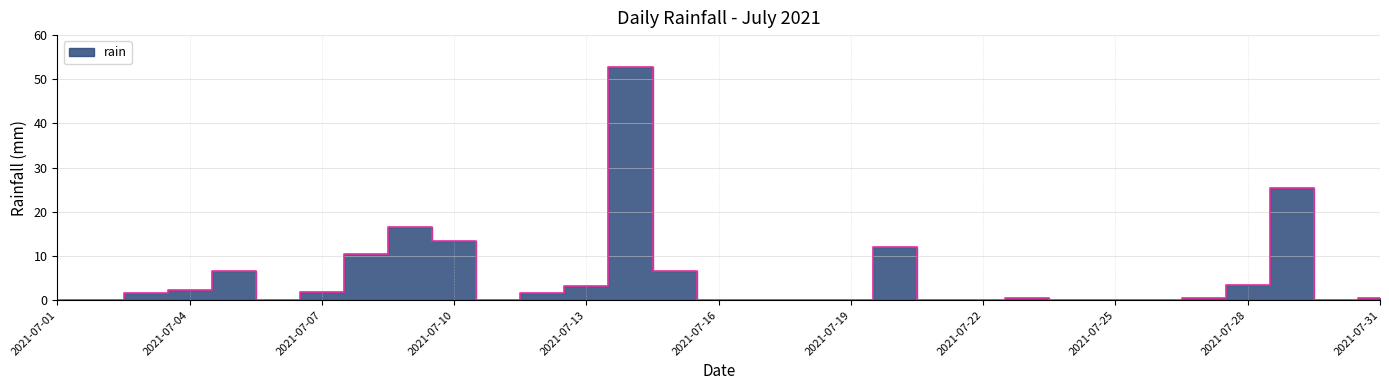

Does the chart display data point markers on the line(s)?

No